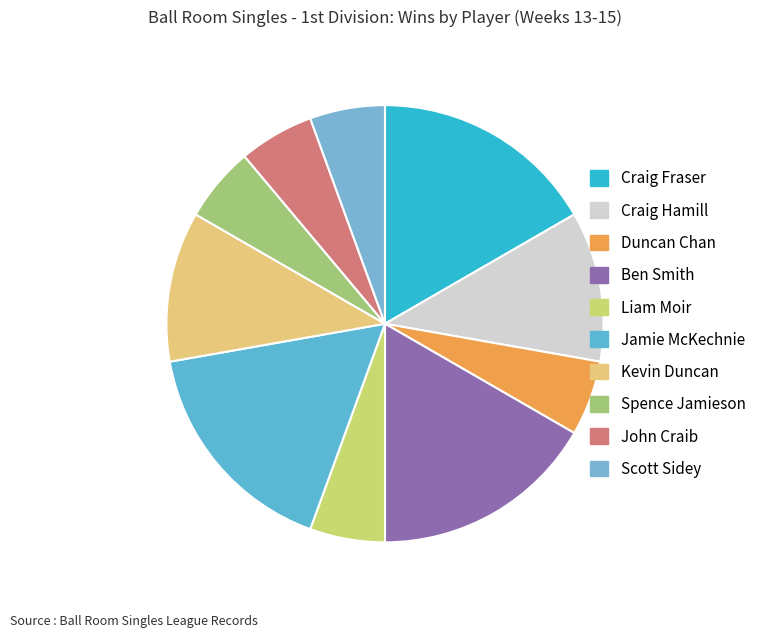

Is the sum of Duncan Chan and Liam Moir greater than half?

No